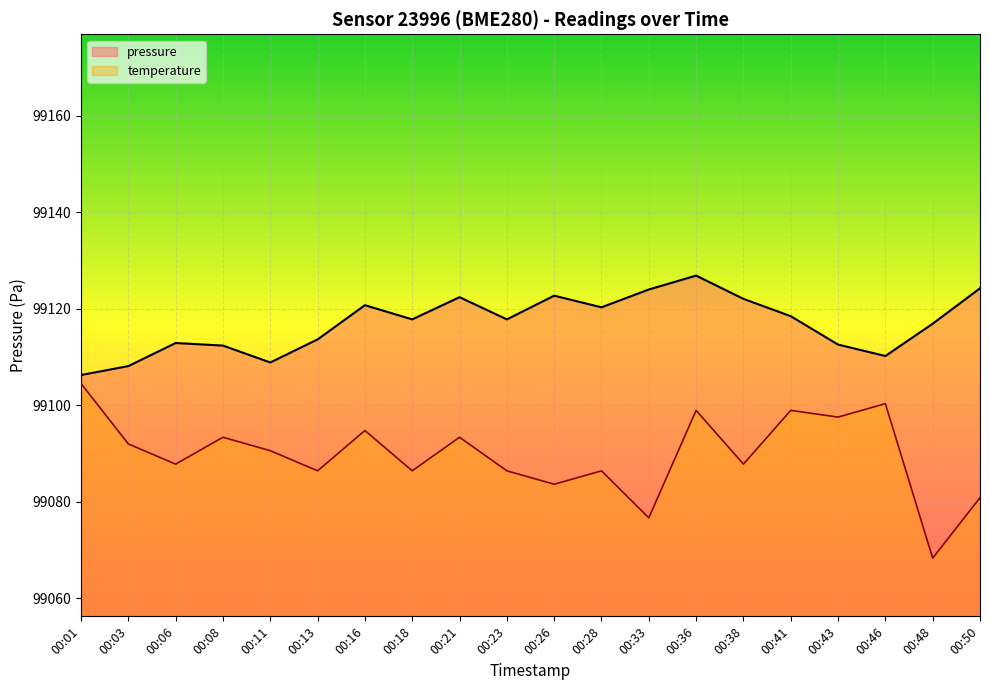

True or false: temperature has a value of 52399.8 at 00:06.

False